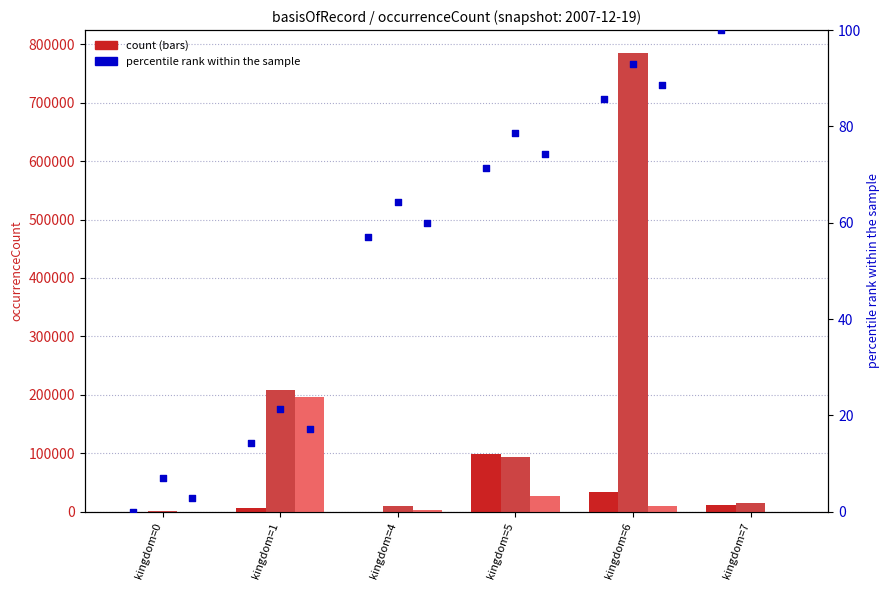

What is the total value across all series at kingdom=4?

12663.4